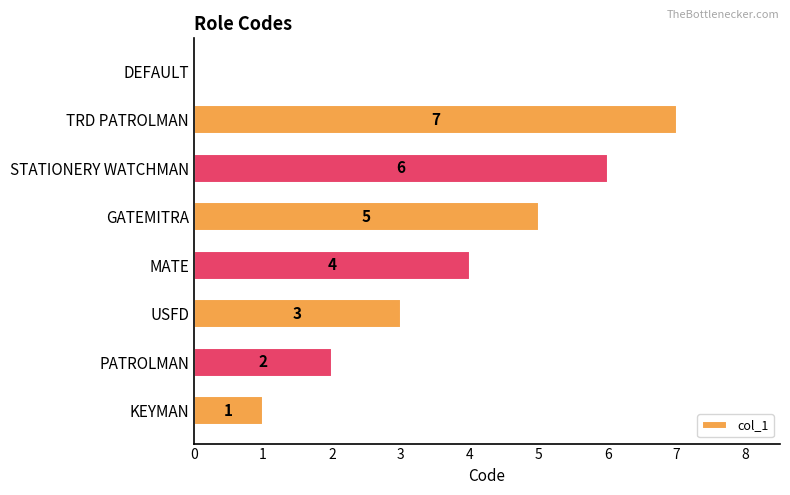

Is it true that the value at USFD is 3?

True